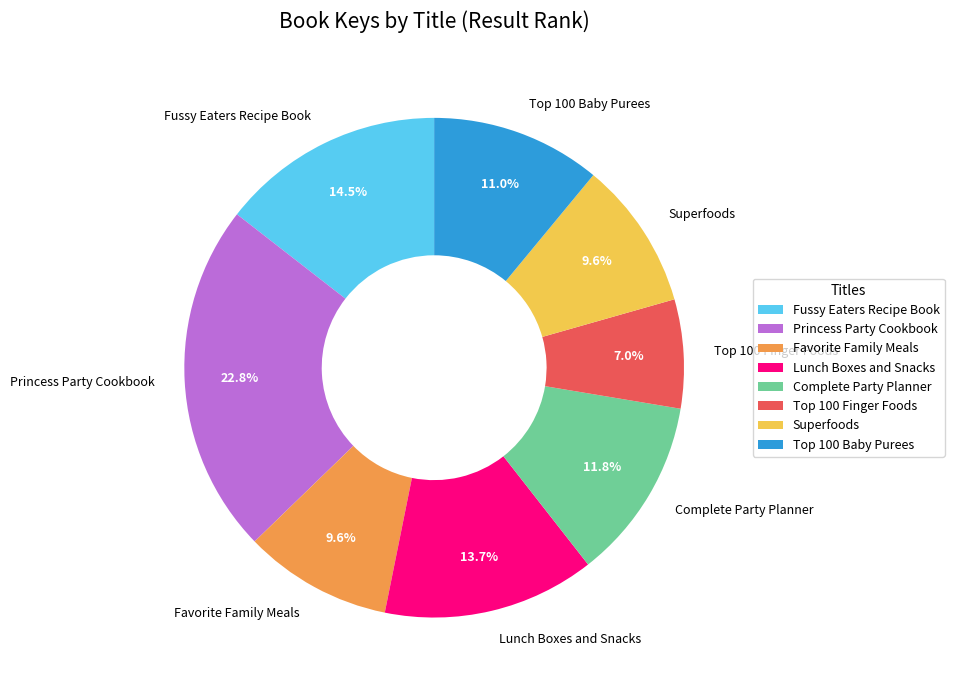

To the nearest percent, what is the difference between the Princess Party Cookbook and Fussy Eaters Recipe Book slice percentages?

8%